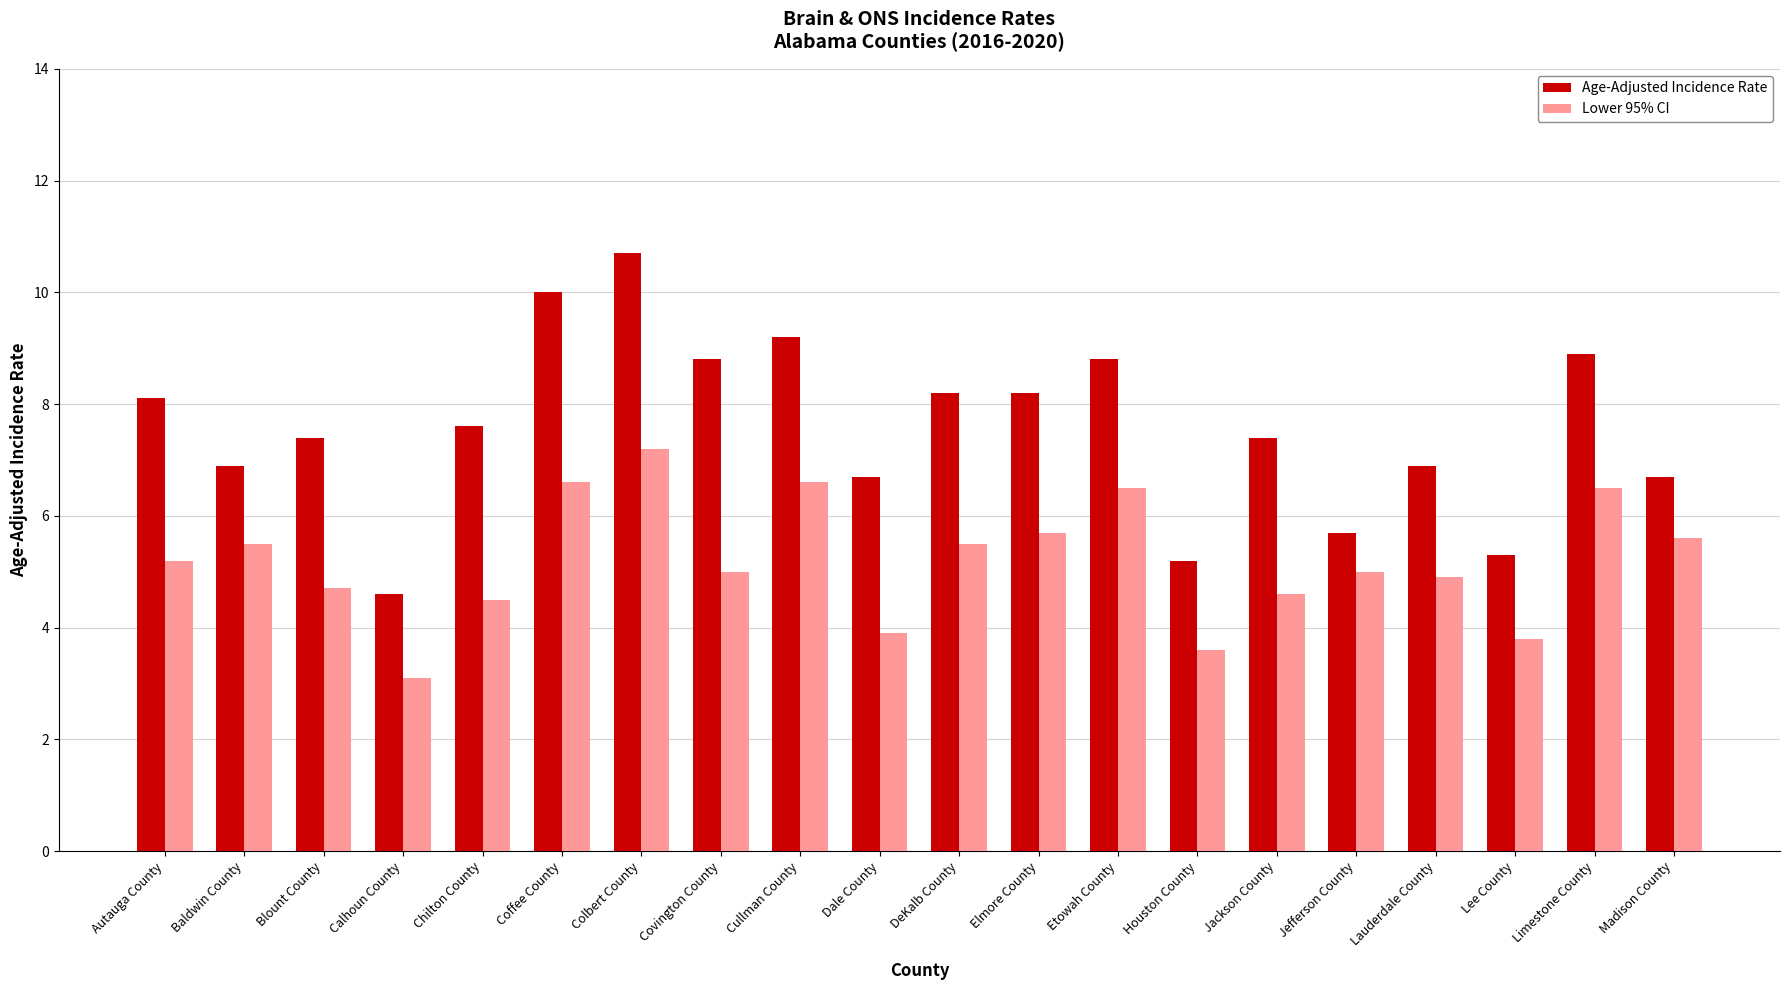

Reading left to right, transcribe all the data shown in this chart.

Age-Adjusted Incidence Rate: Autauga County=8.1	Baldwin County=6.9	Blount County=7.4	Calhoun County=4.6	Chilton County=7.6	Coffee County=10.0	Colbert County=10.7	Covington County=8.8	Cullman County=9.2	Dale County=6.7	DeKalb County=8.2	Elmore County=8.2	Etowah County=8.8	Houston County=5.2	Jackson County=7.4	Jefferson County=5.7	Lauderdale County=6.9	Lee County=5.3	Limestone County=8.9	Madison County=6.7
Lower 95% CI: Autauga County=5.2	Baldwin County=5.5	Blount County=4.7	Calhoun County=3.1	Chilton County=4.5	Coffee County=6.6	Colbert County=7.2	Covington County=5.0	Cullman County=6.6	Dale County=3.9	DeKalb County=5.5	Elmore County=5.7	Etowah County=6.5	Houston County=3.6	Jackson County=4.6	Jefferson County=5.0	Lauderdale County=4.9	Lee County=3.8	Limestone County=6.5	Madison County=5.6